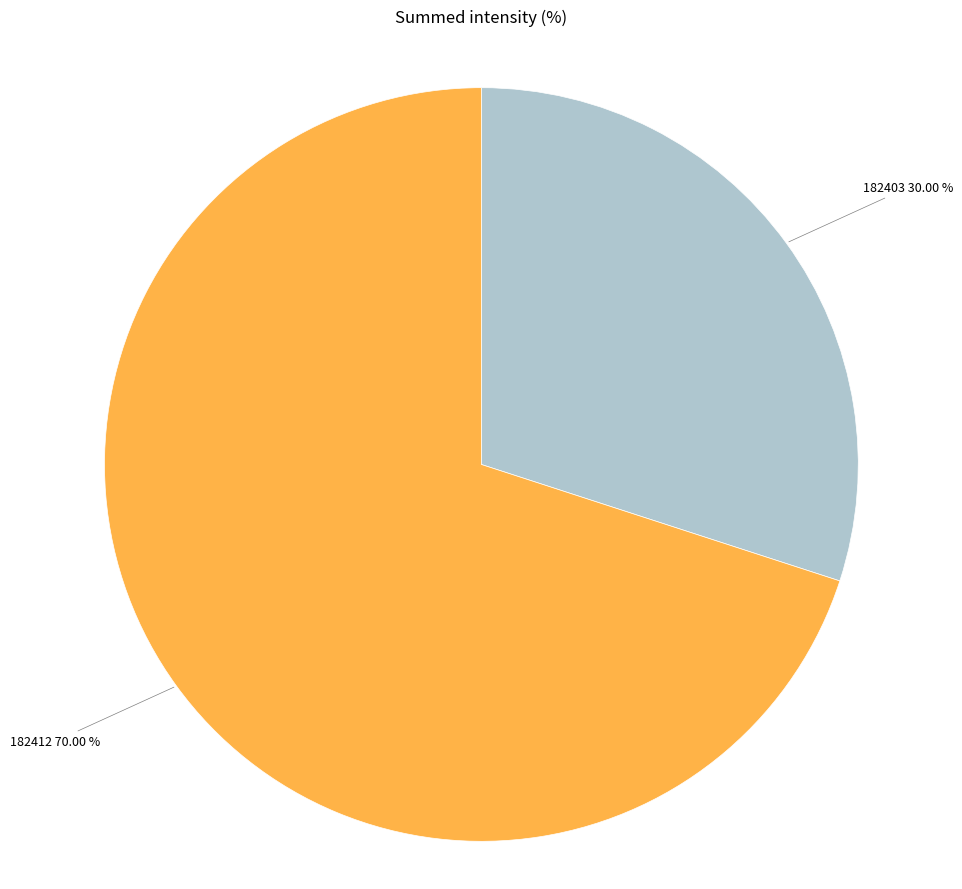

Is there a majority slice in this chart?

Yes